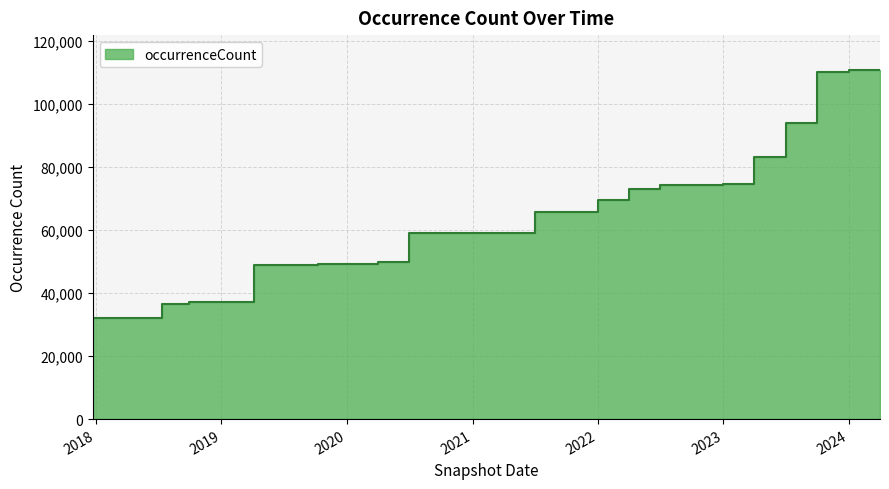

The value at 2019 is 57870. True or false?

False